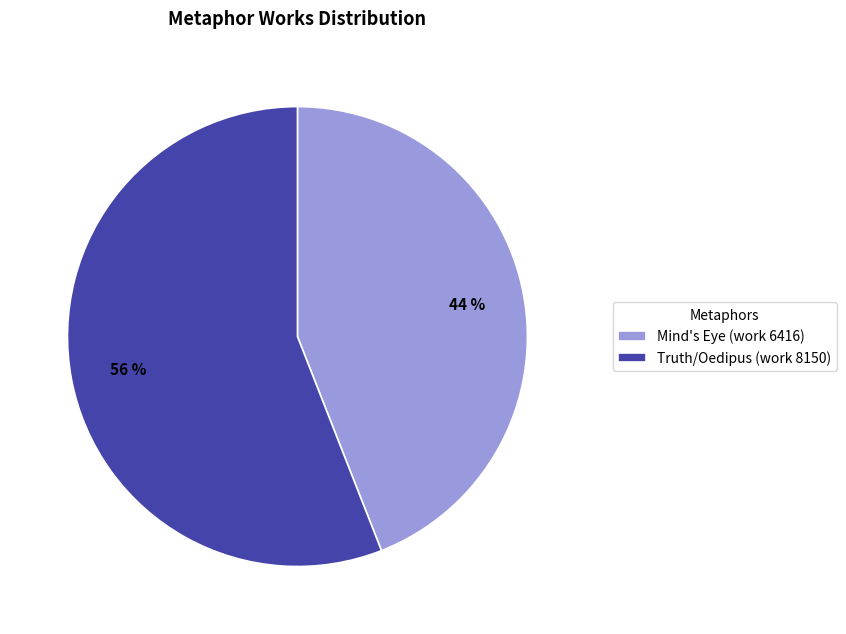

Which slice is the smallest?

Mind's Eye (work 6416)